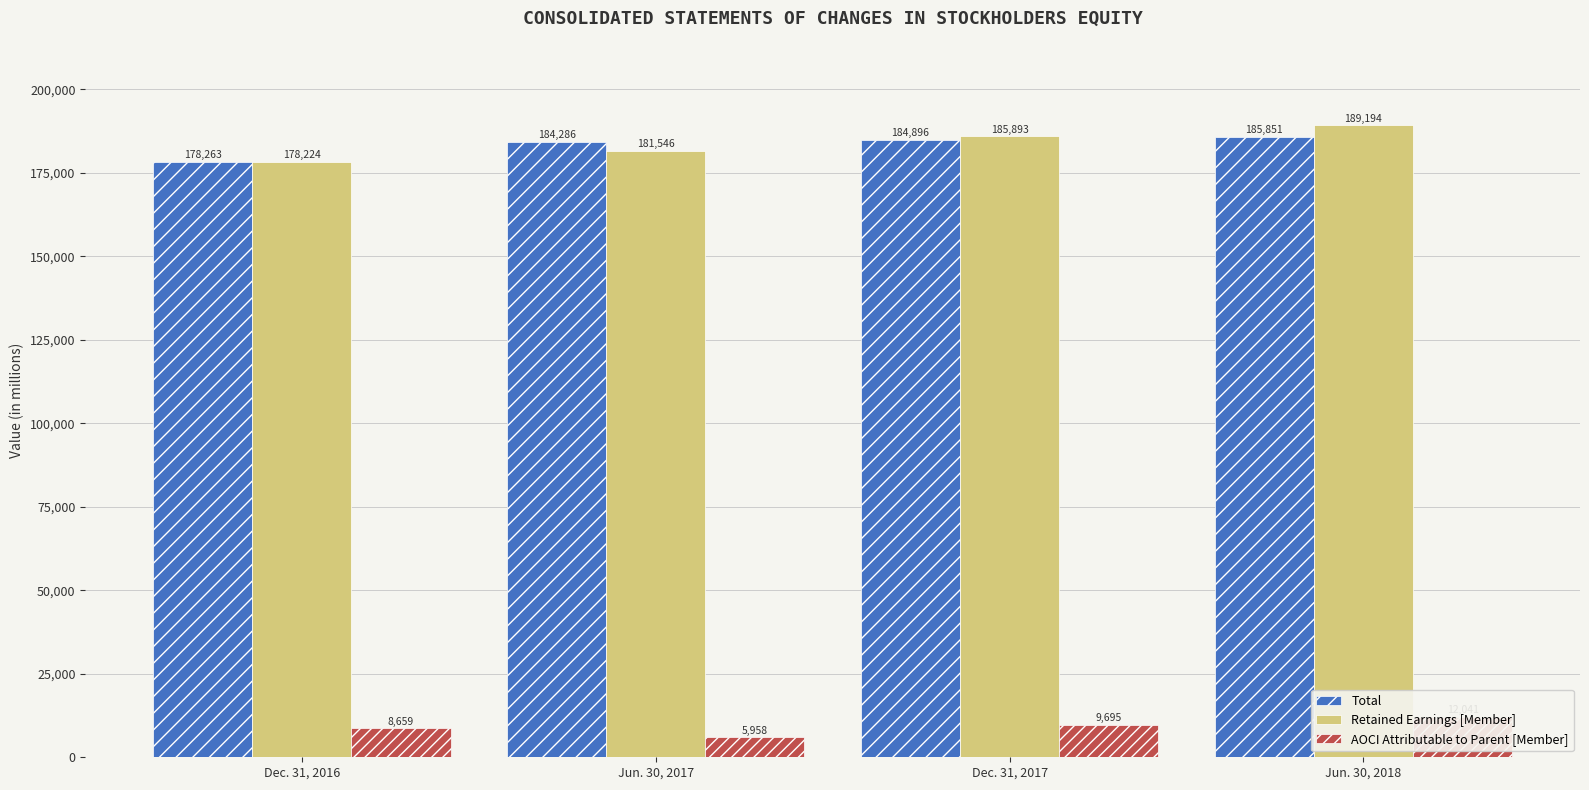

Count the number of categories in the chart.

4